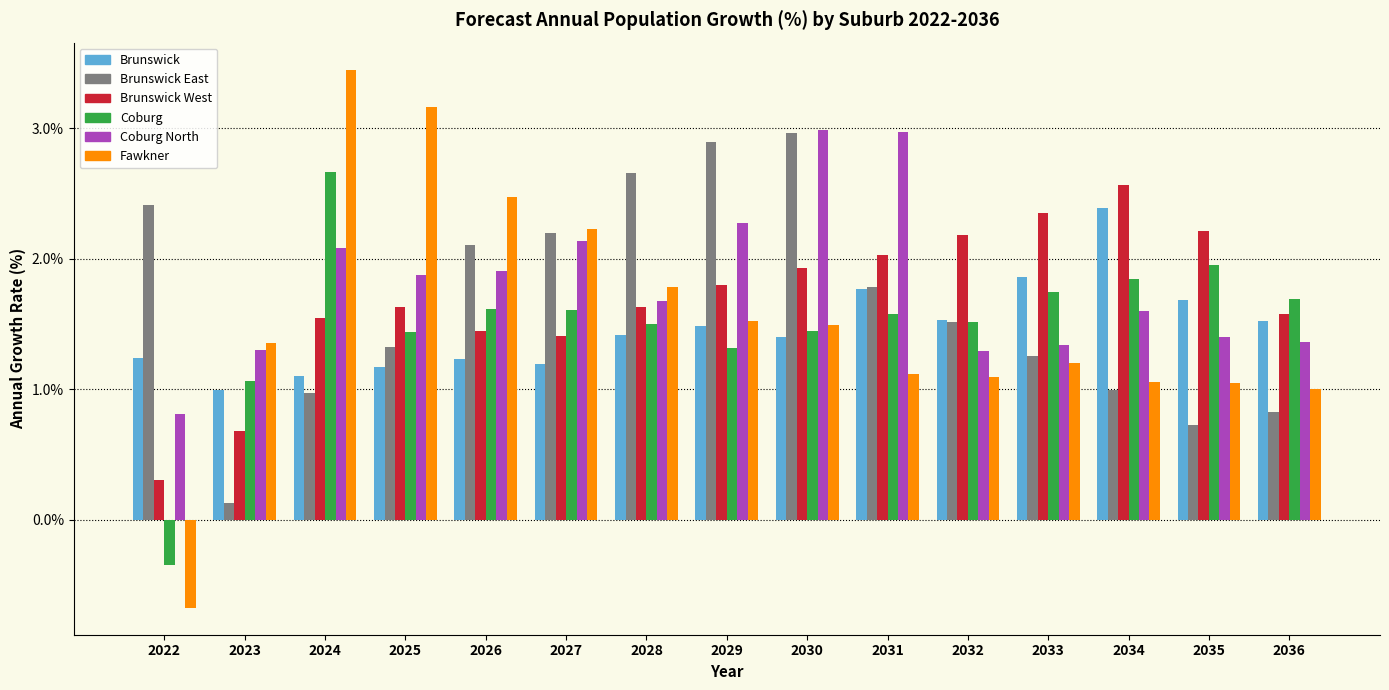

Which category has the lowest value in the Brunswick East series?

2023